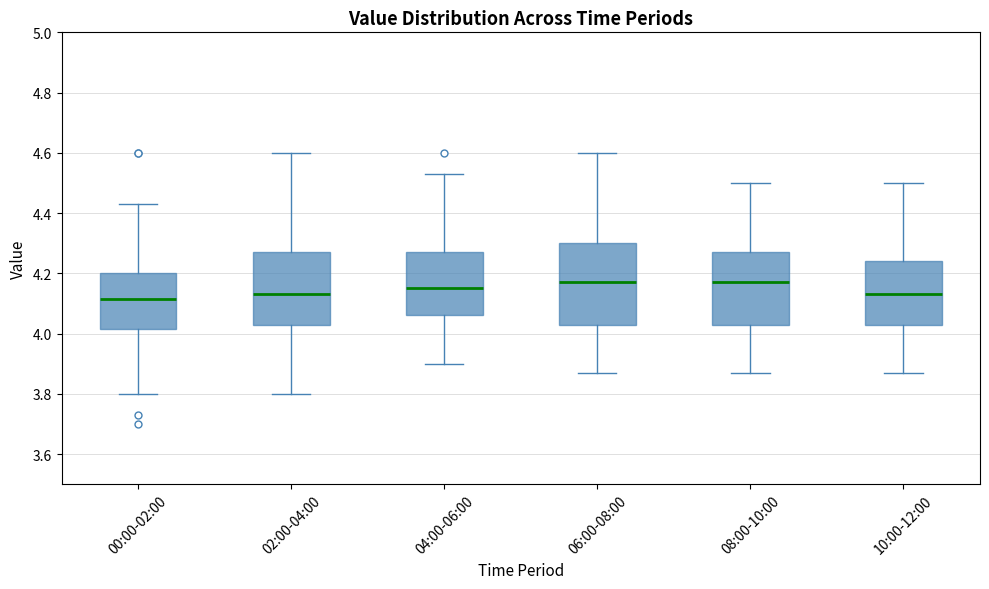

Which box is the tallest, from its lower edge to its upper edge?

06:00-08:00